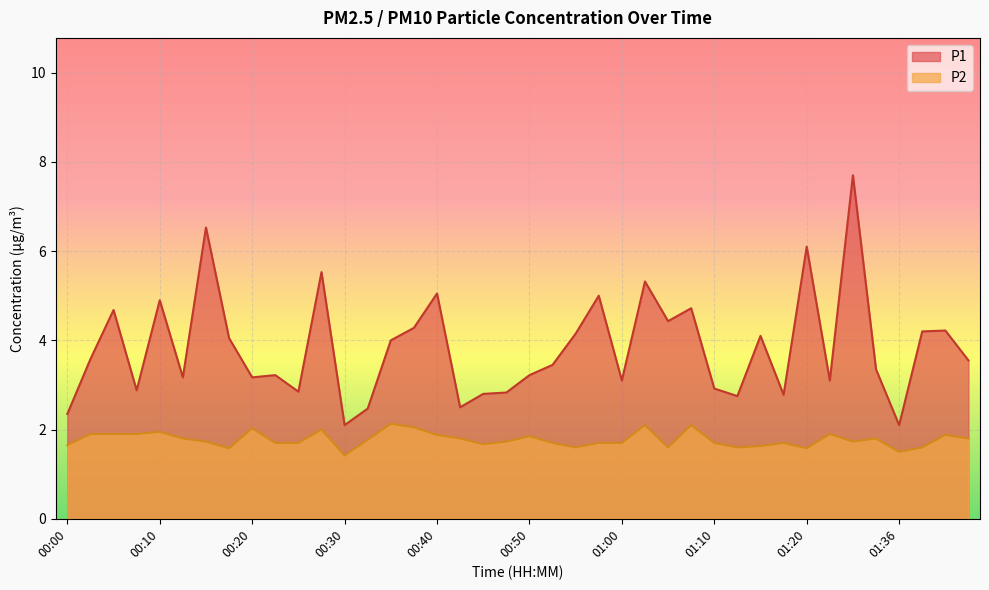

Rank the series by their average value, from lowest to highest.

P2, P1